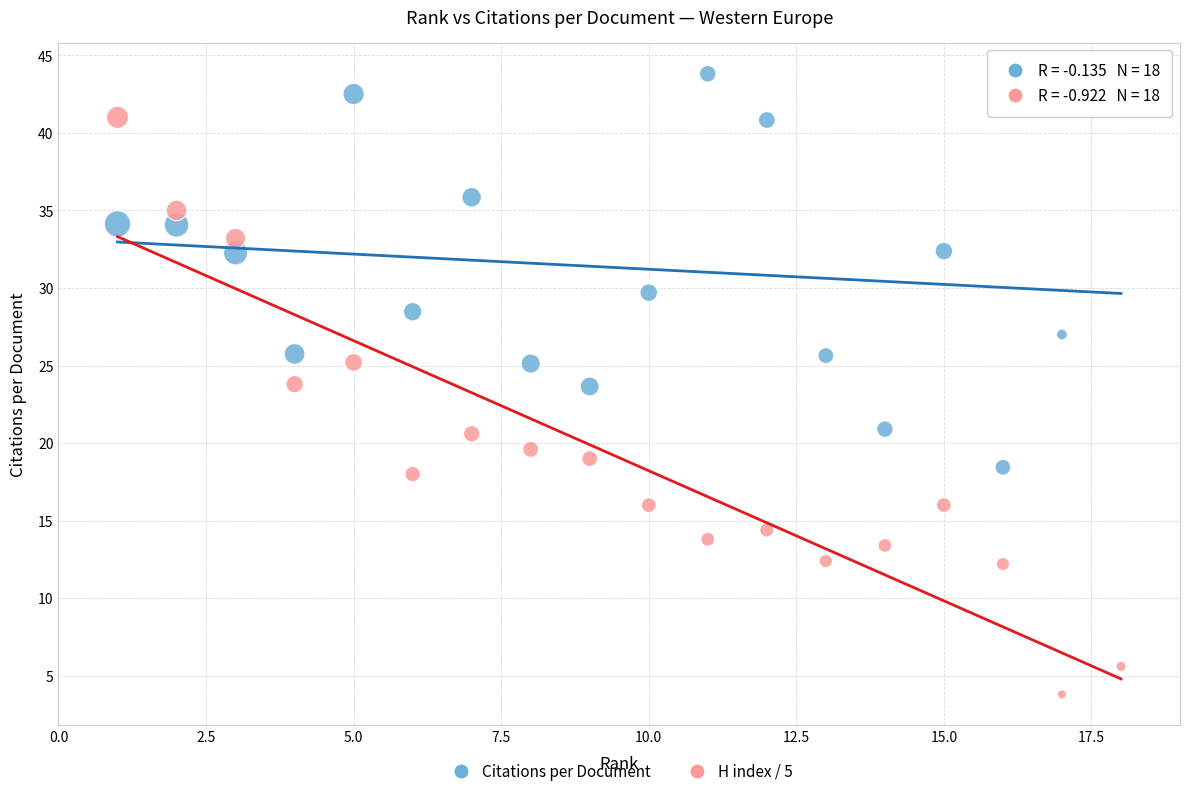

Which series contains the lowest Y value?

H index / 5